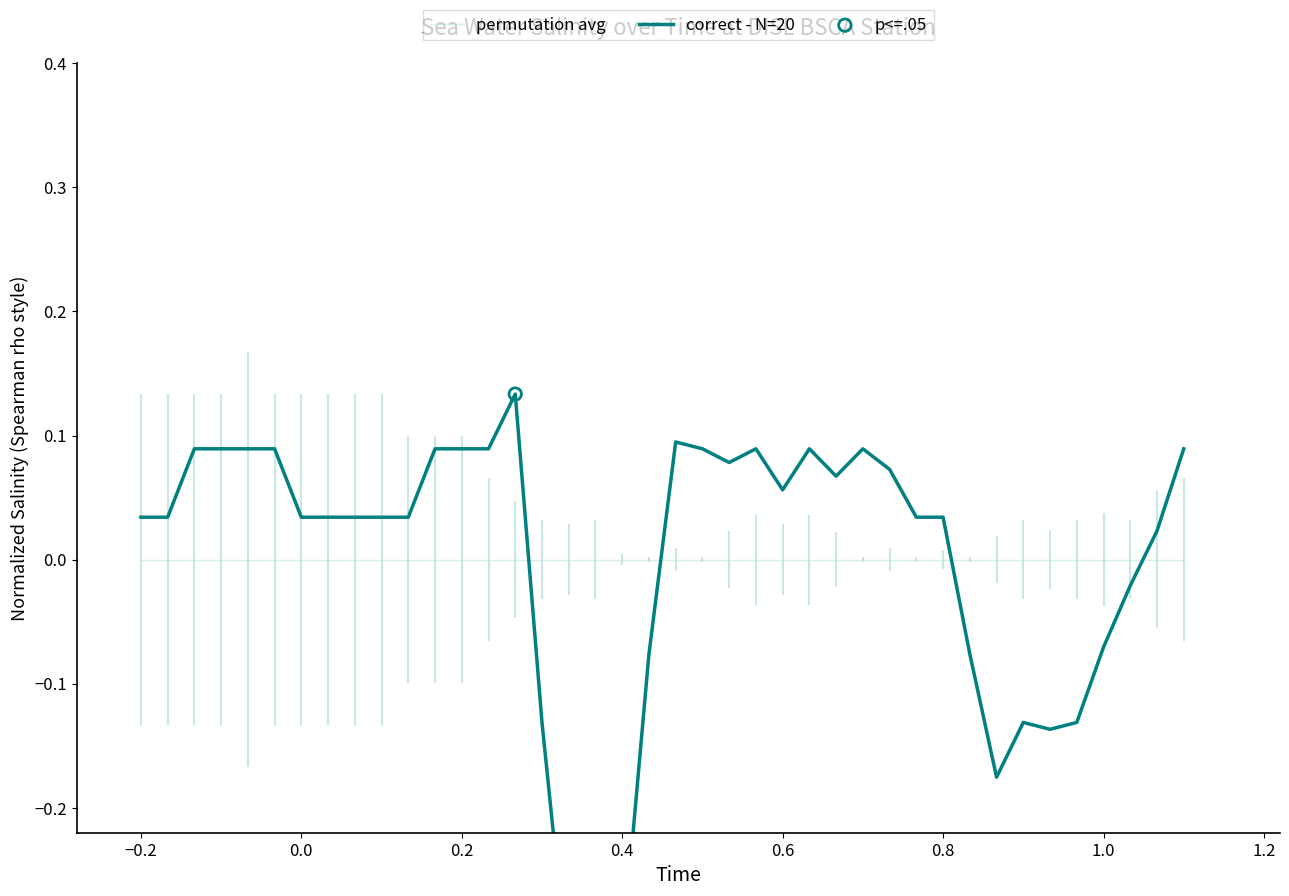

Which series has the widest spread of Y values?

correct - N=20